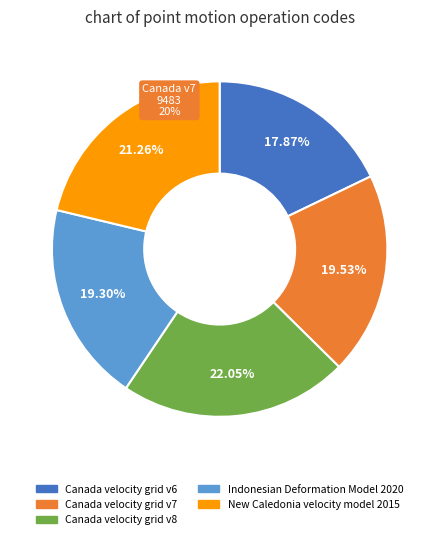

Combined, what portion of the pie is Canada velocity grid v8 and Canada velocity grid v6?

39.9%